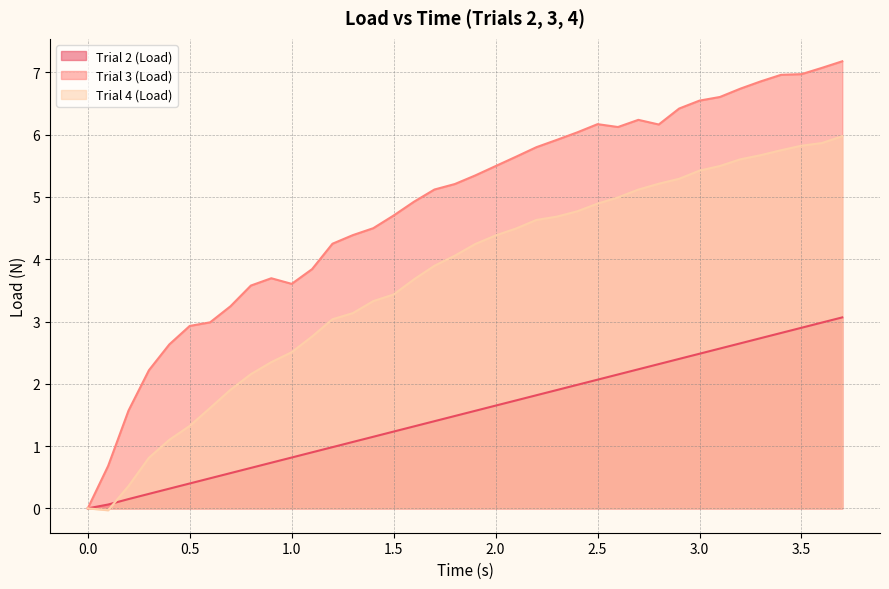

How many values in the Trial 3 (Load) series exceed 5?

21